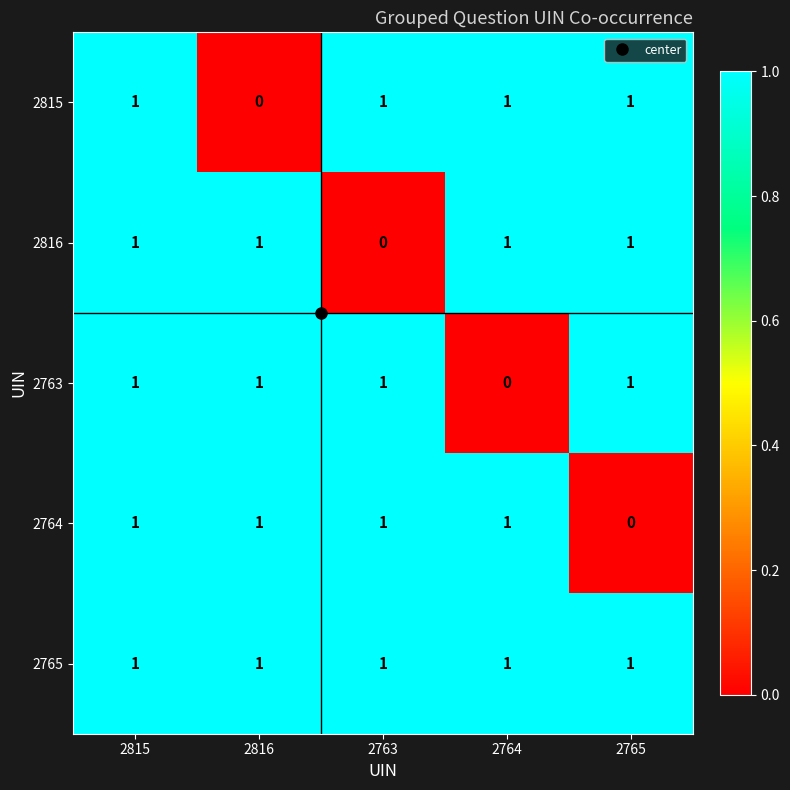

What is the sum of all 2763 values?

4